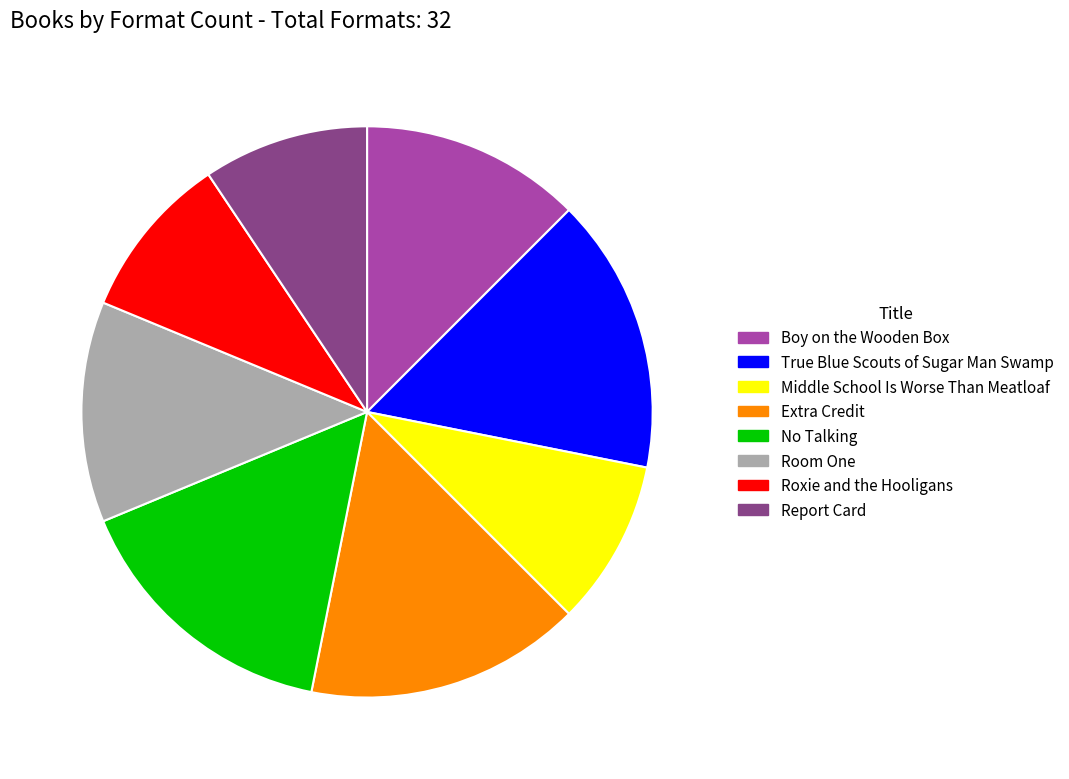

How many segments does this pie chart have?

8